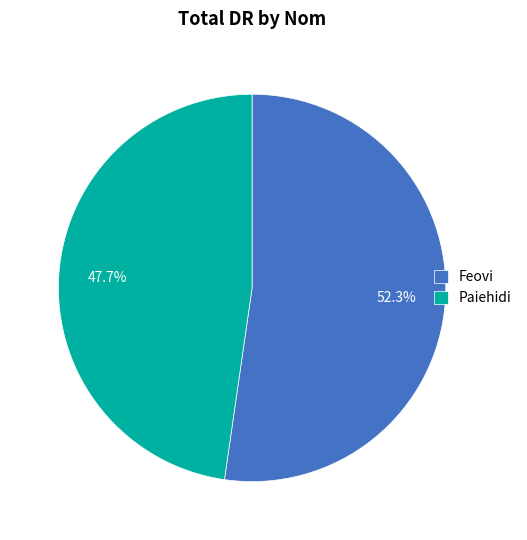

Which category has the biggest portion of the pie?

Feovi